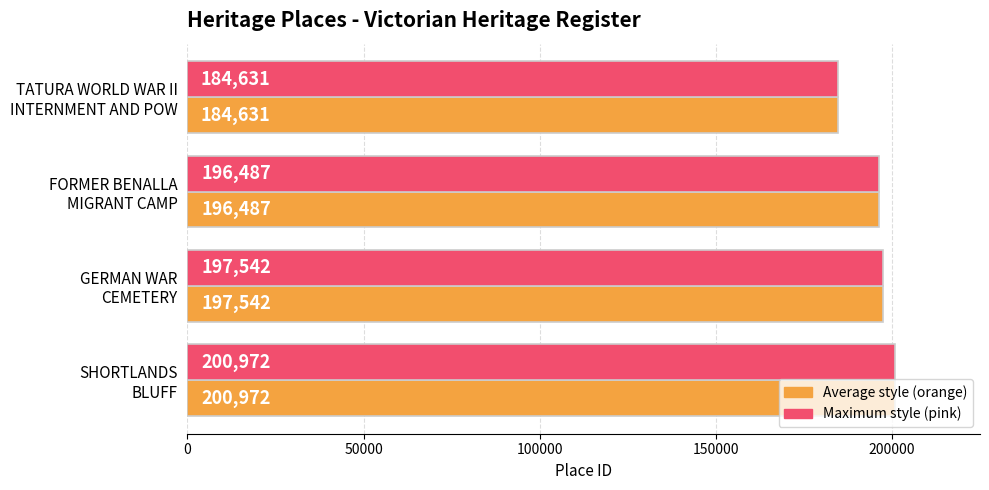

At which category does the chart reach its peak across all series?

SHORTLANDS
BLUFF